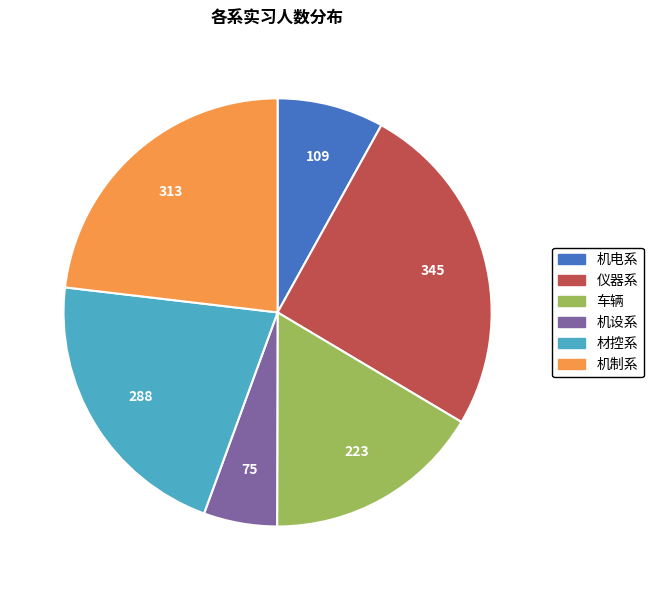

Does any single category account for the majority?

No